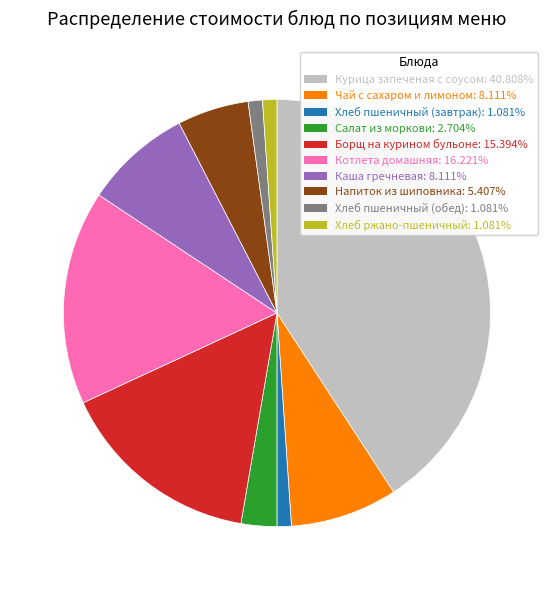

Does any single category account for the majority?

No